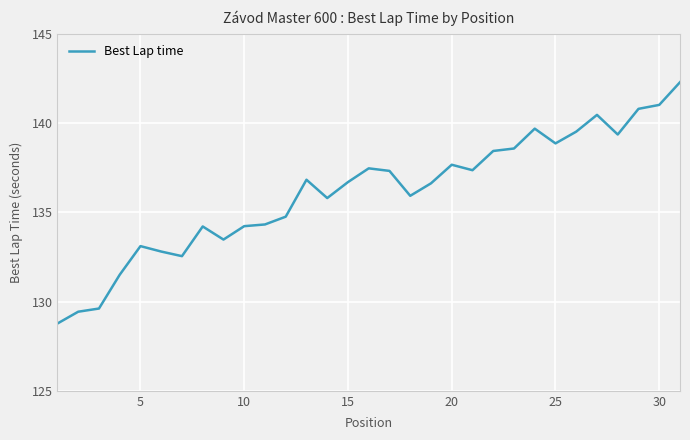

True or false: there are more than 1 points higher than both neighbors.

True